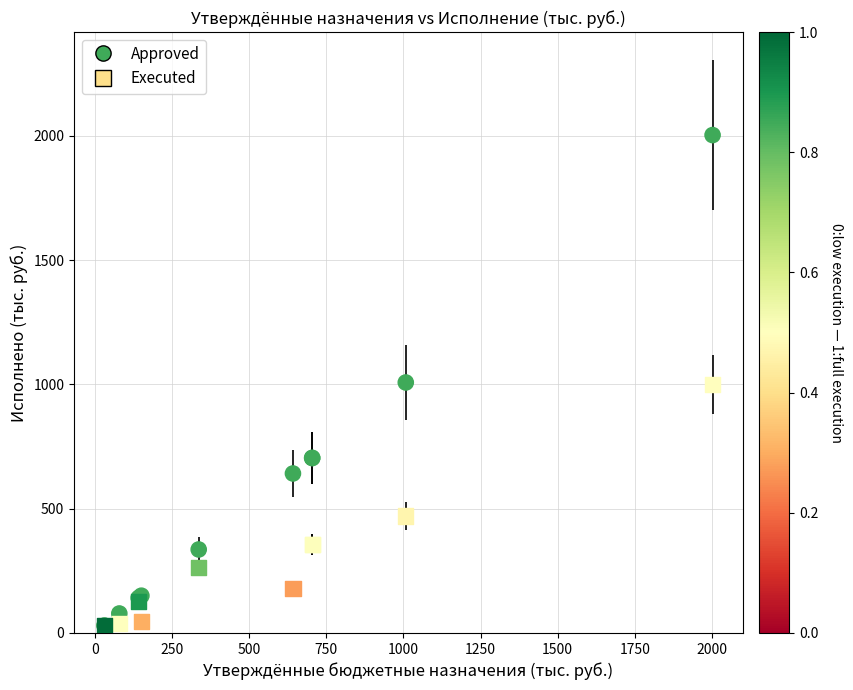

Which series contains the highest Y value?

Approved